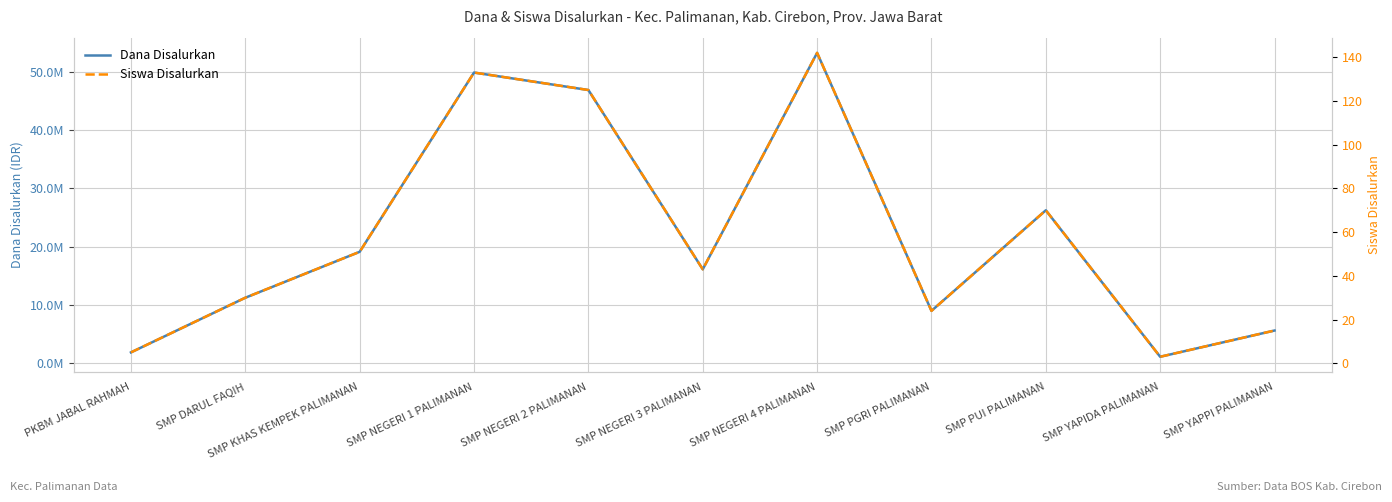

What are all the series names shown in the legend?

Dana Disalurkan, Siswa Disalurkan